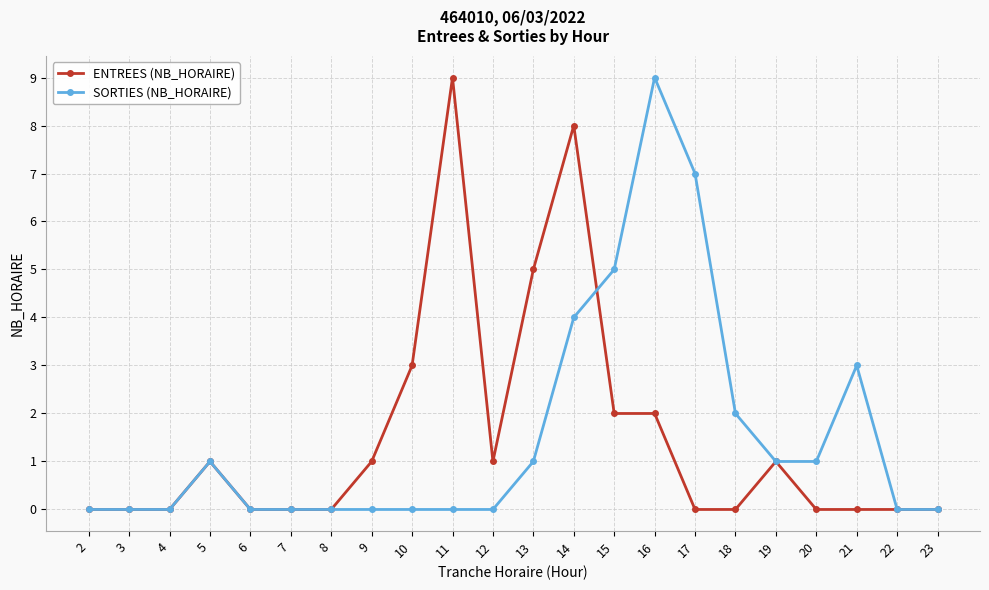

Between 3 and 12, which series saw the biggest shift?

ENTREES (NB_HORAIRE)